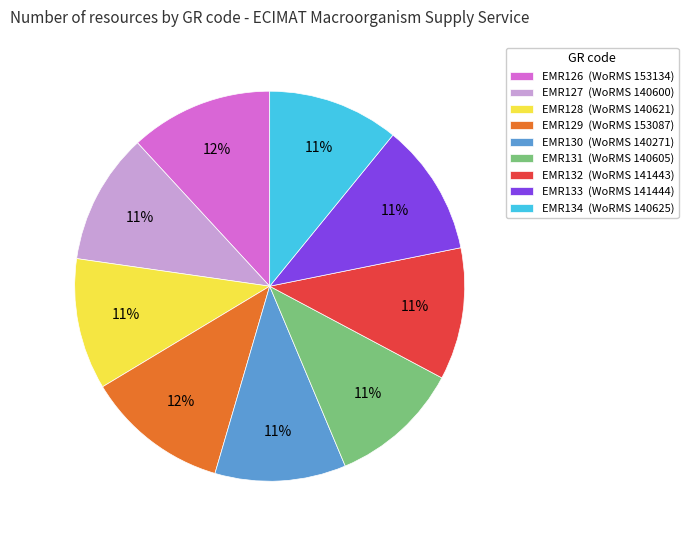

Is there any slice that represents more than half of the pie?

No